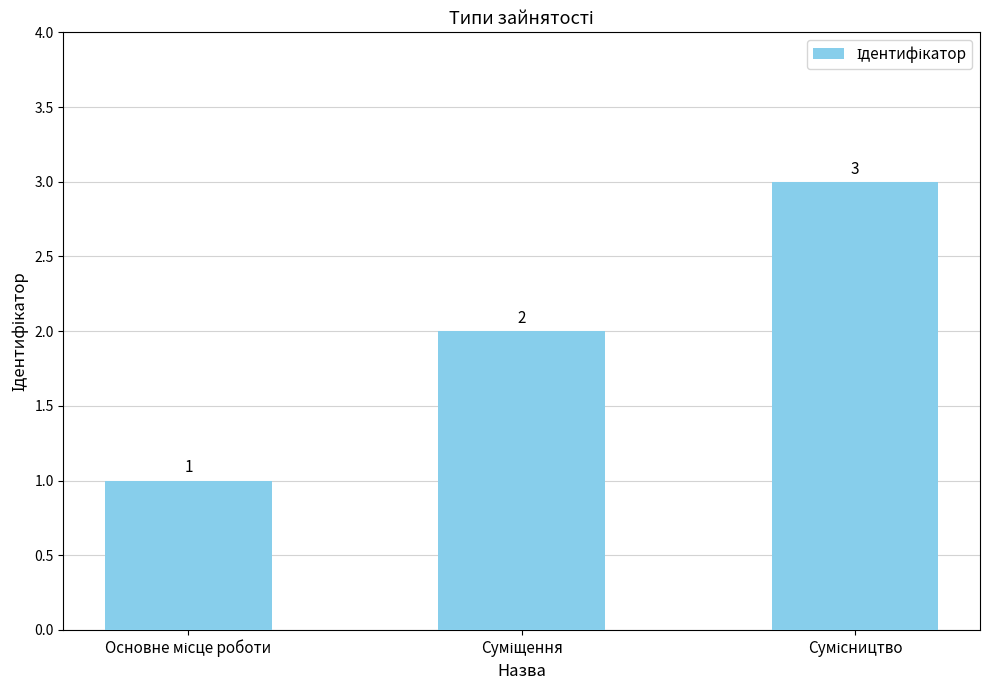

What is the sum of all values?

6